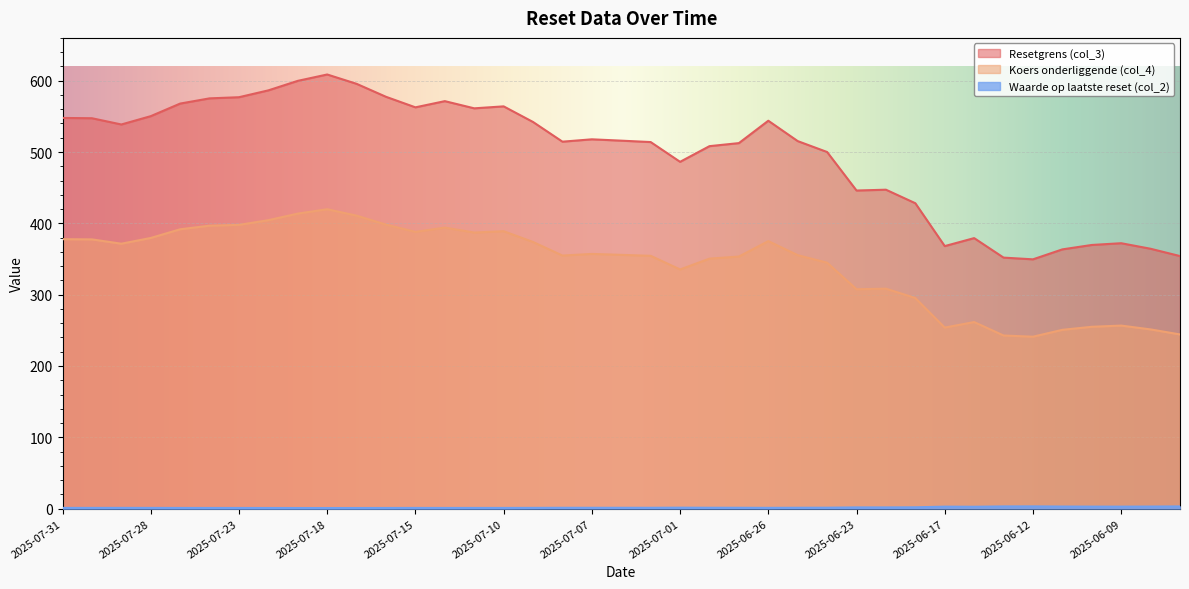

What is the minimum value for Resetgrens (col_3)?

349.5